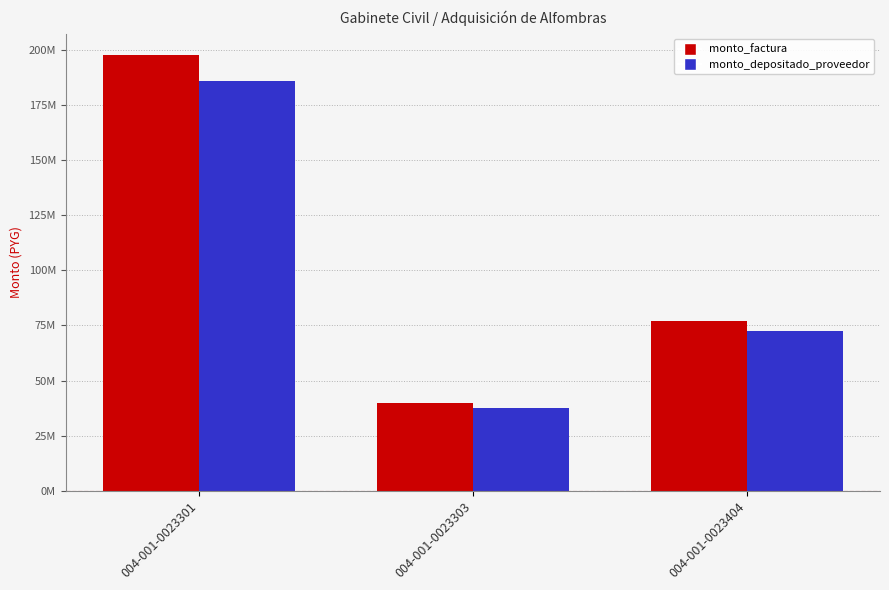

Does the chart contain any negative values?

No